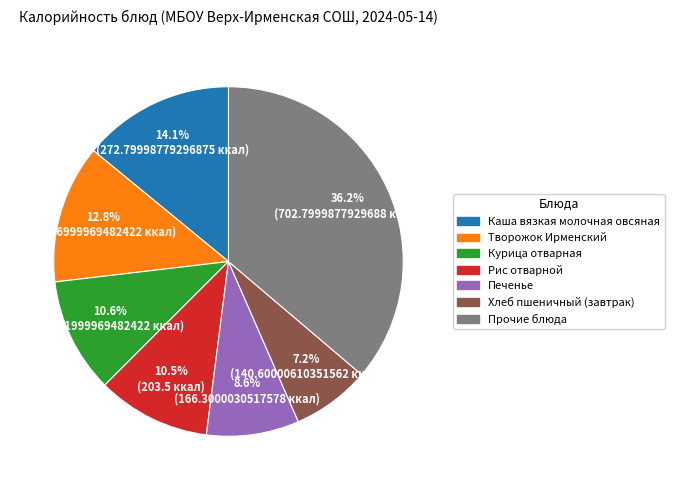

How many slices are in this pie chart?

7